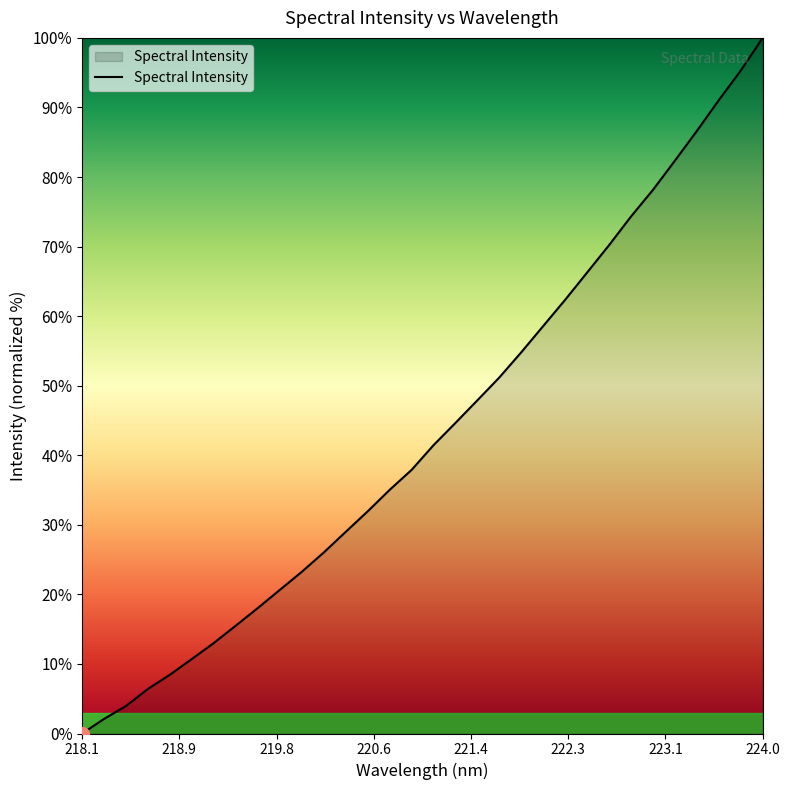

What is the difference between the maximum and minimum values?

100.0